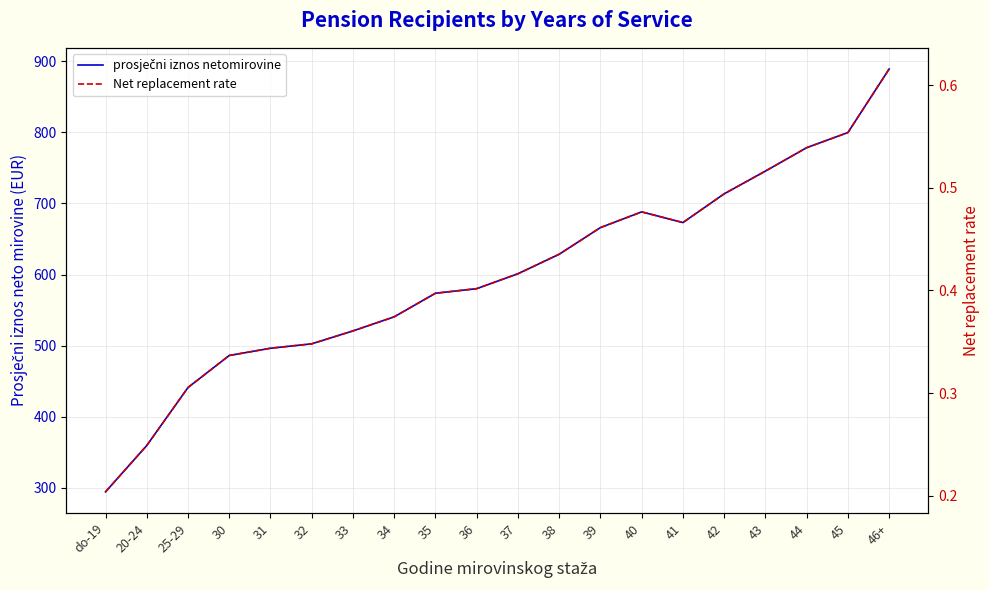

Which has a higher value, 46+ or 45?

46+